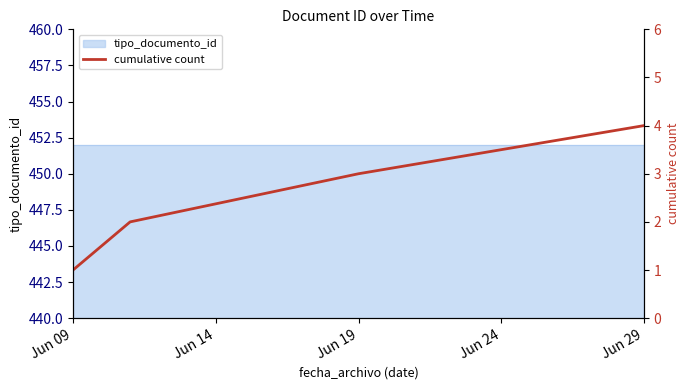

Is it true that the value at Jun 19 is 5?

False